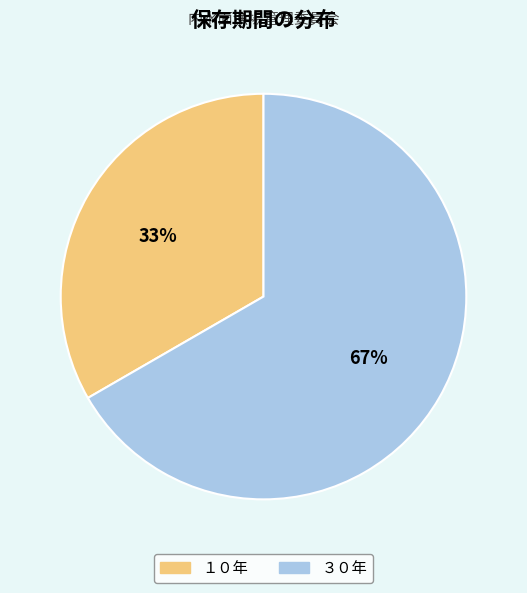

What is the ratio of the value at ３０年 to the value at １０年?

2.0